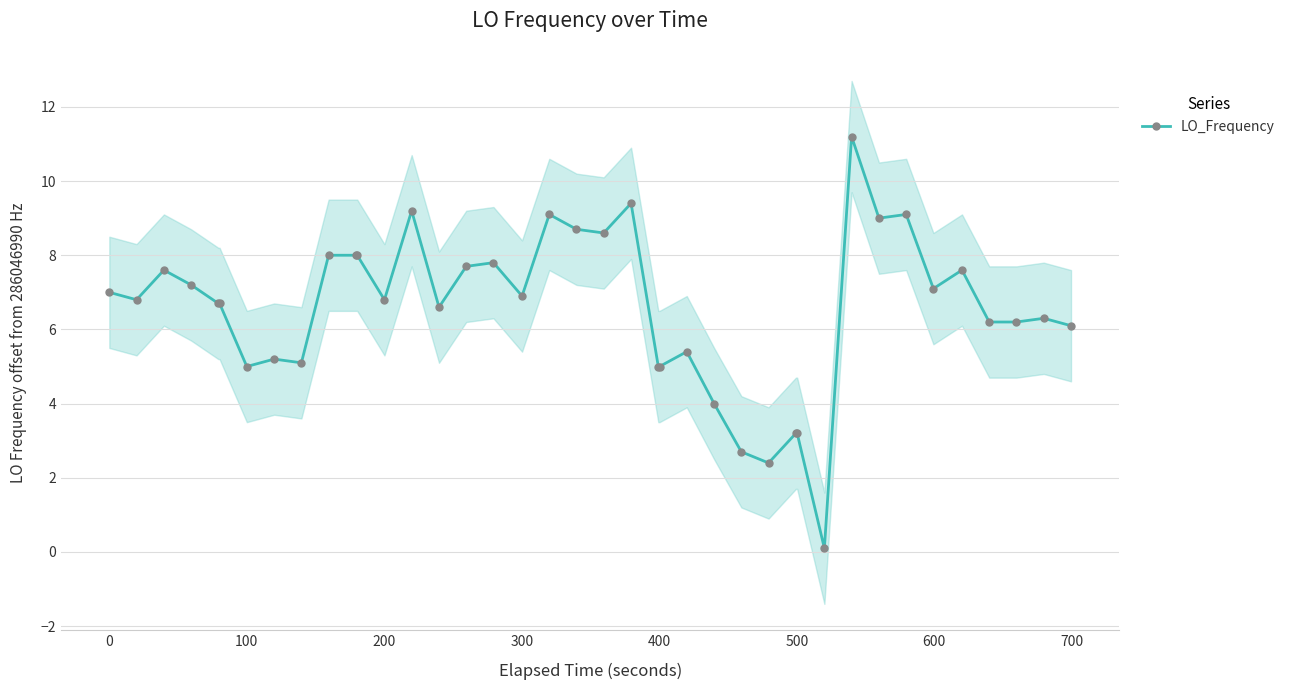

What is the greatest value displayed?

11.2